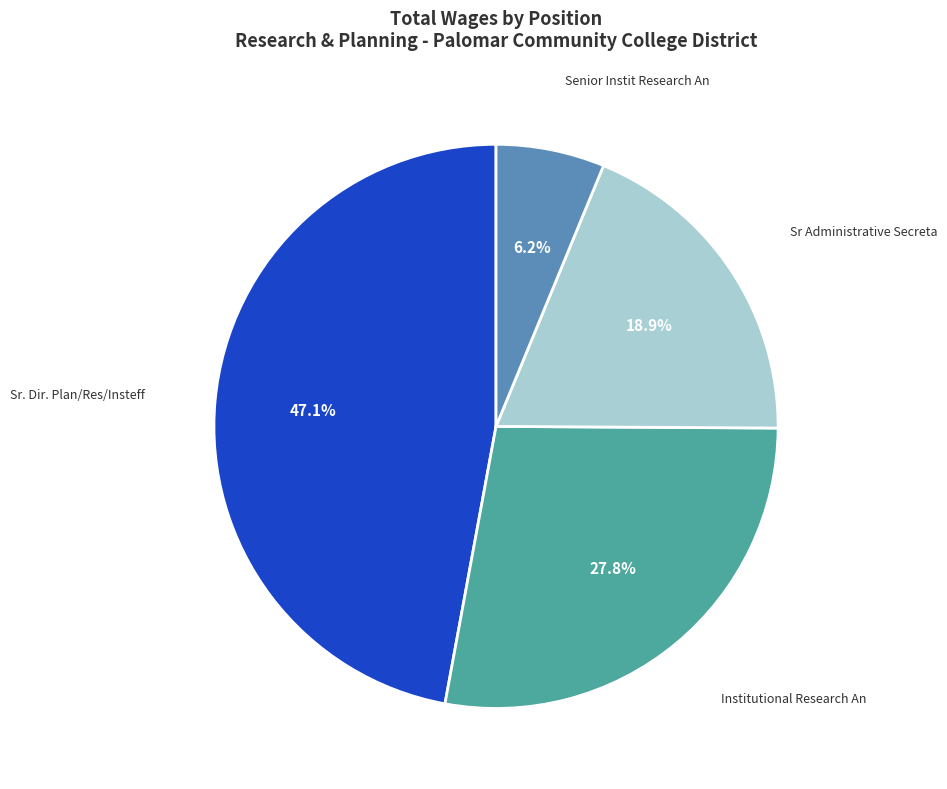

How many segments does this pie chart have?

4